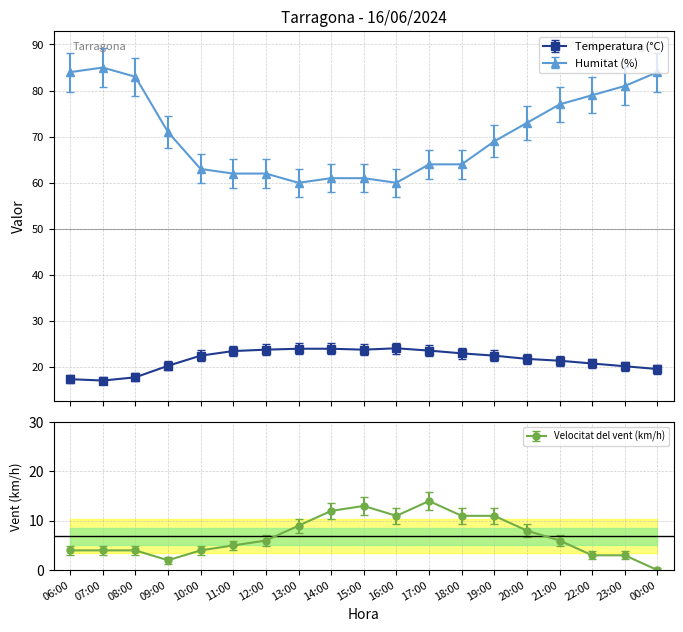

What is the spread (max minus min) of values at 14:00?

49.0